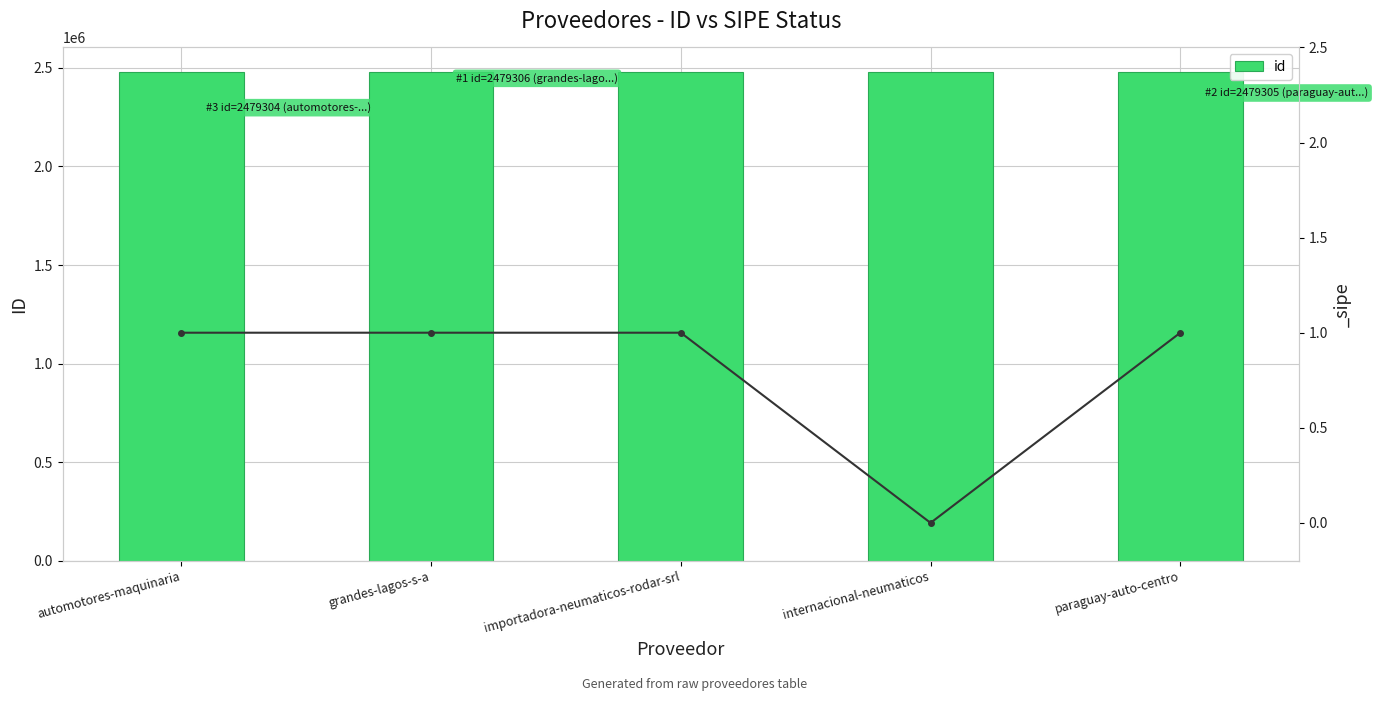

What is the sum of all values?

12396520